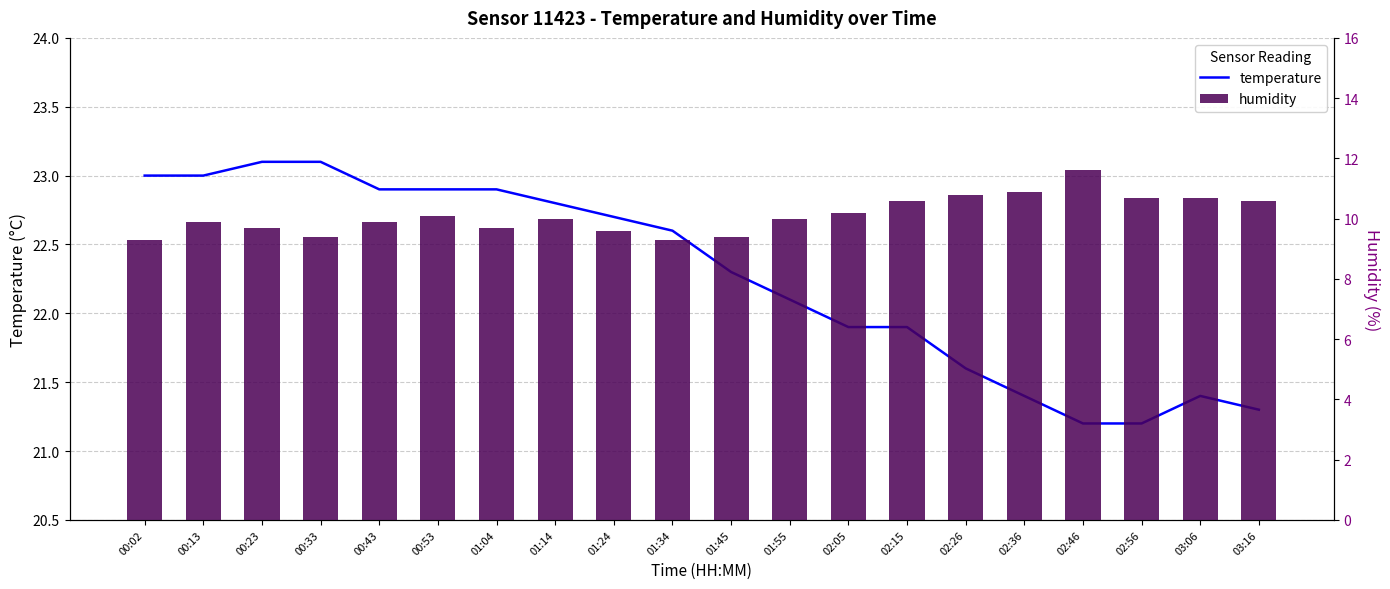

Rank the series by their maximum value, from lowest to highest.

humidity, temperature